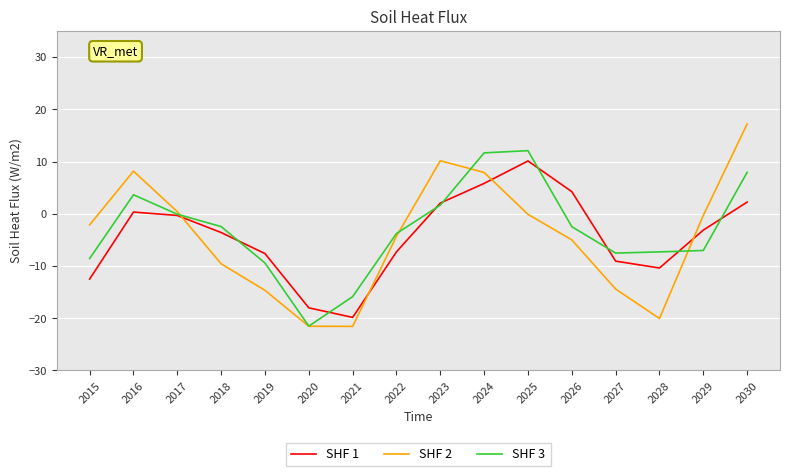

Is the value of SHF 1 at 2019 greater than the value of SHF 3 at 2030?

No